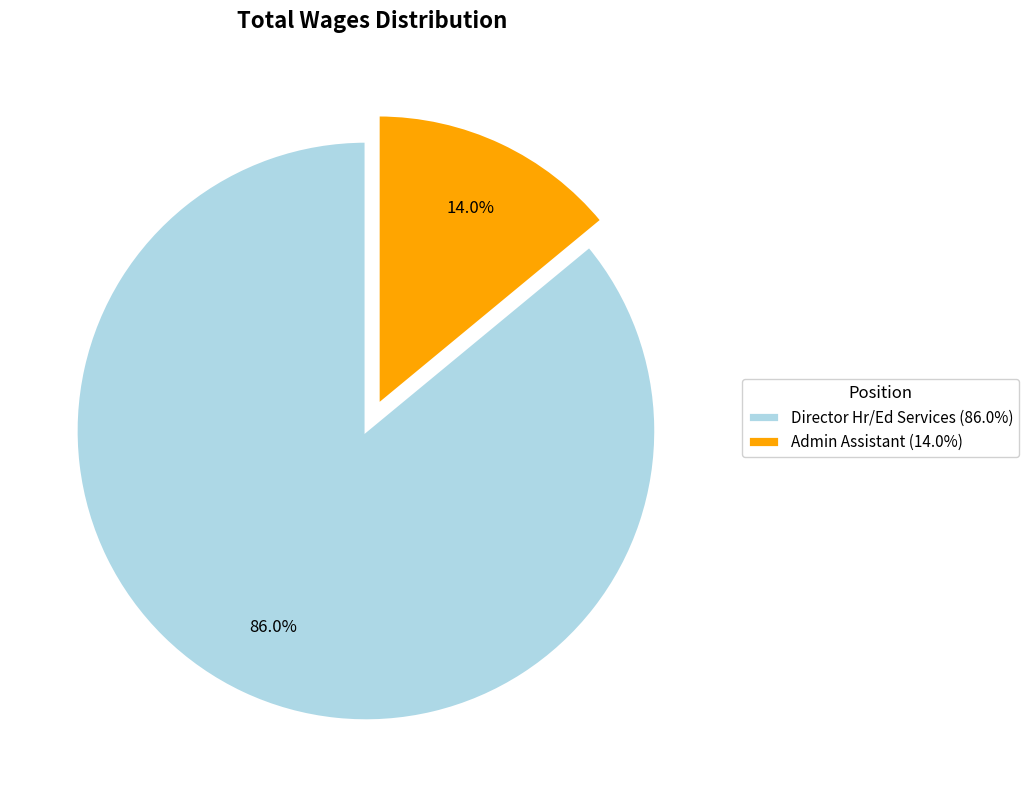

Is it true that Director Hr/Ed Services is 86% of the pie?

True